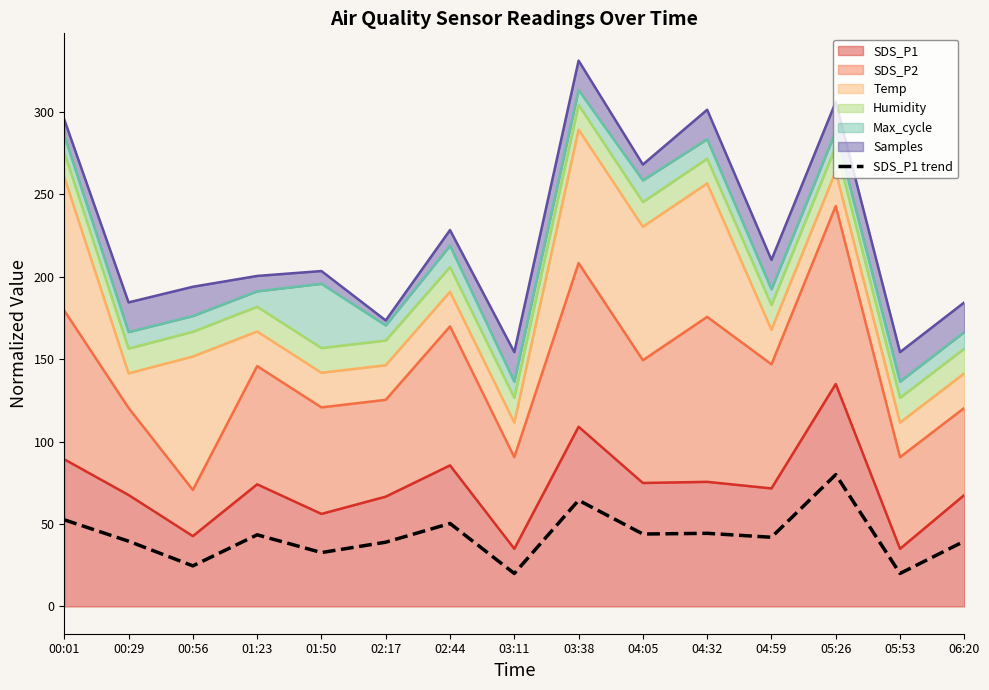

Where does the data first go above 41?

00:01